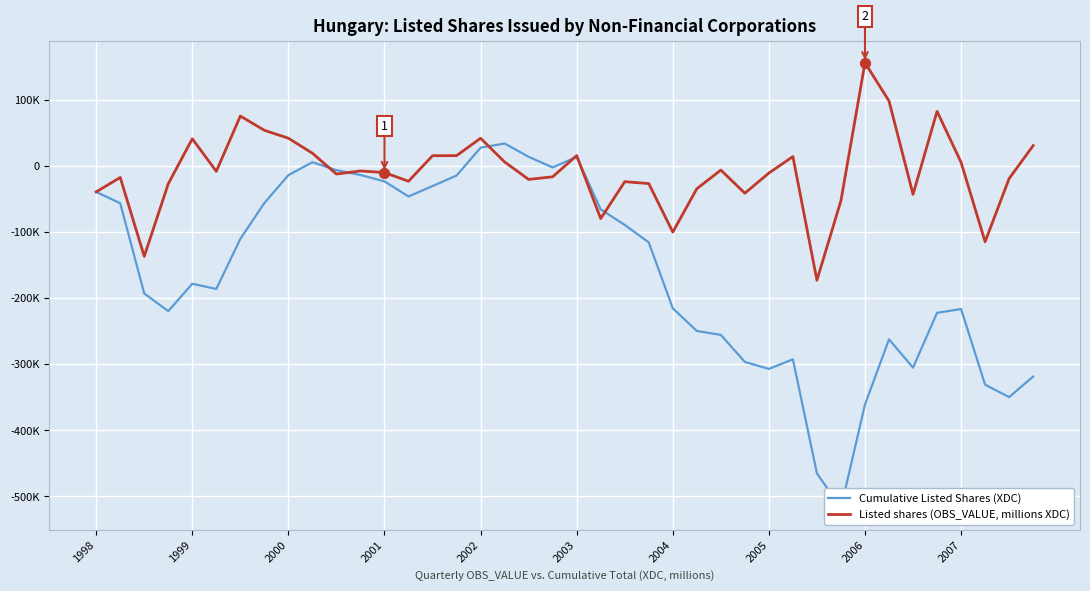

Which series has the largest Y range (max minus min)?

Cumulative Listed Shares (XDC)